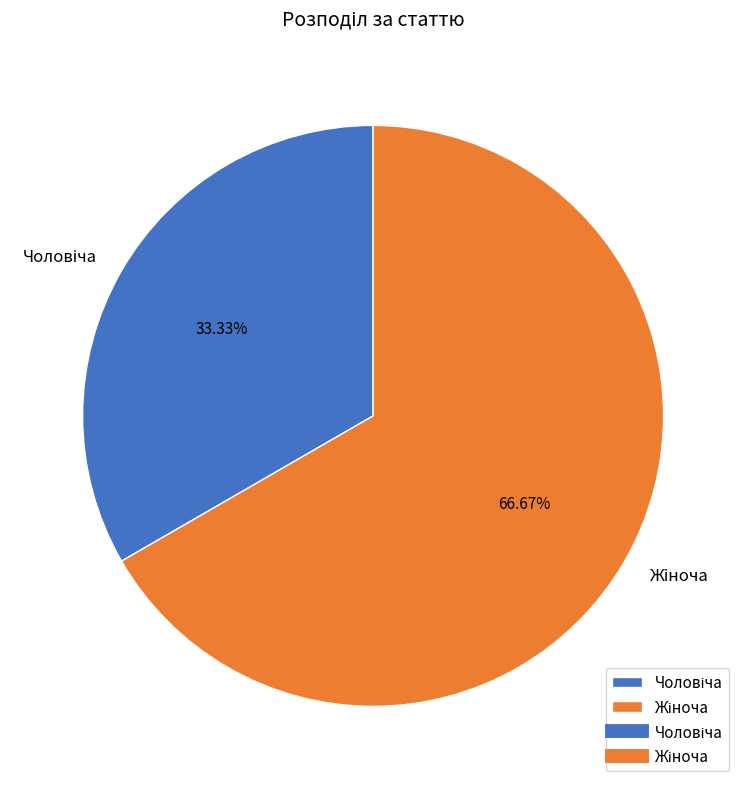

How many segments does this pie chart have?

2